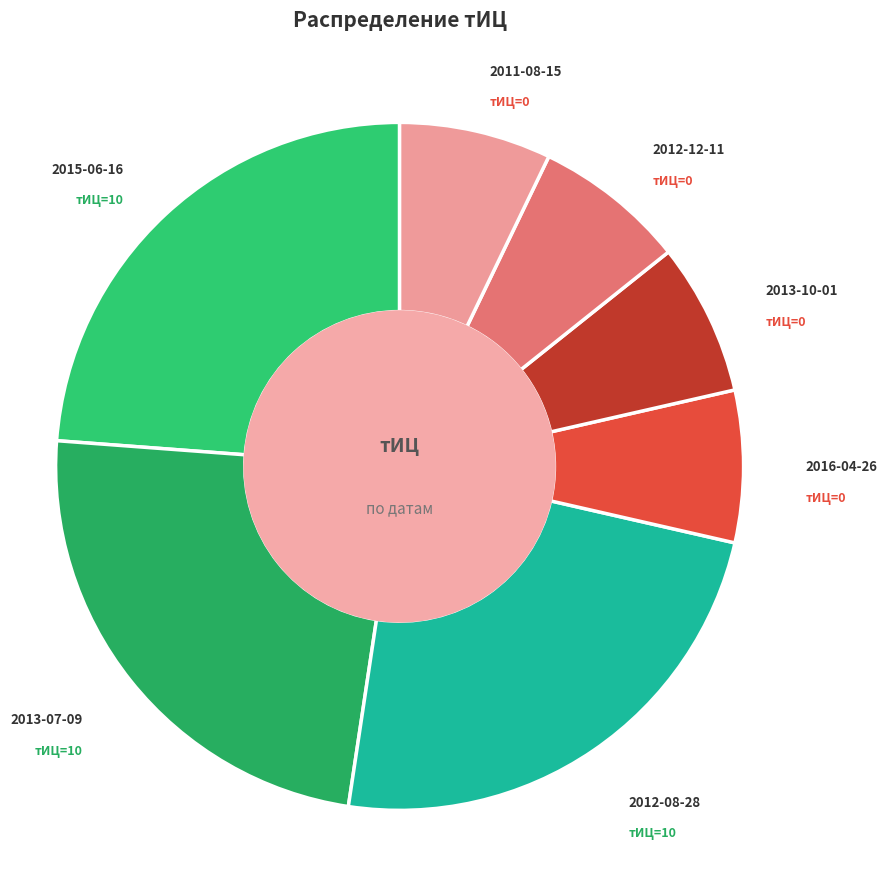

What is the smallest slice in the pie chart?

2016-04-26 (тИЦ=0)